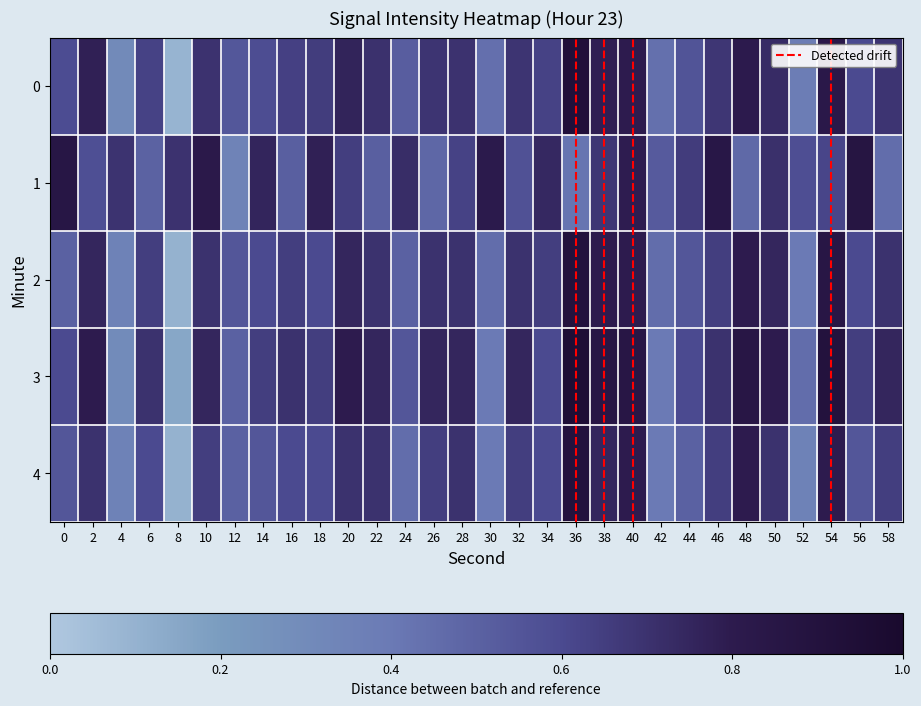

Which has a higher value, 28 or 50?

50